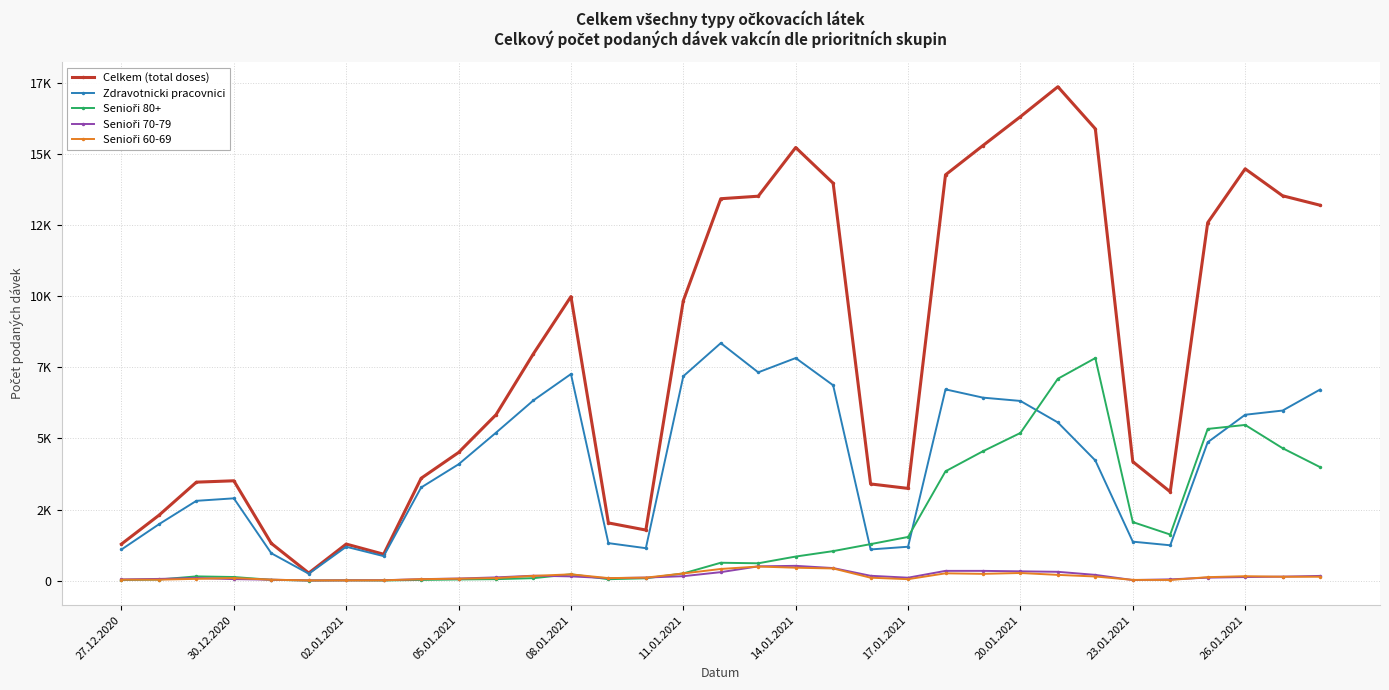

What is the average value of the Senioři 70-79 series?

161